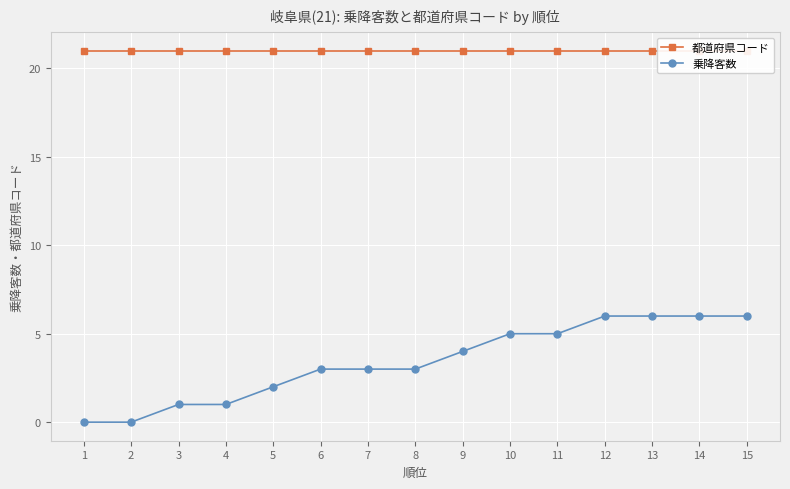

How many data points in 乗降客数 are above 3?

7